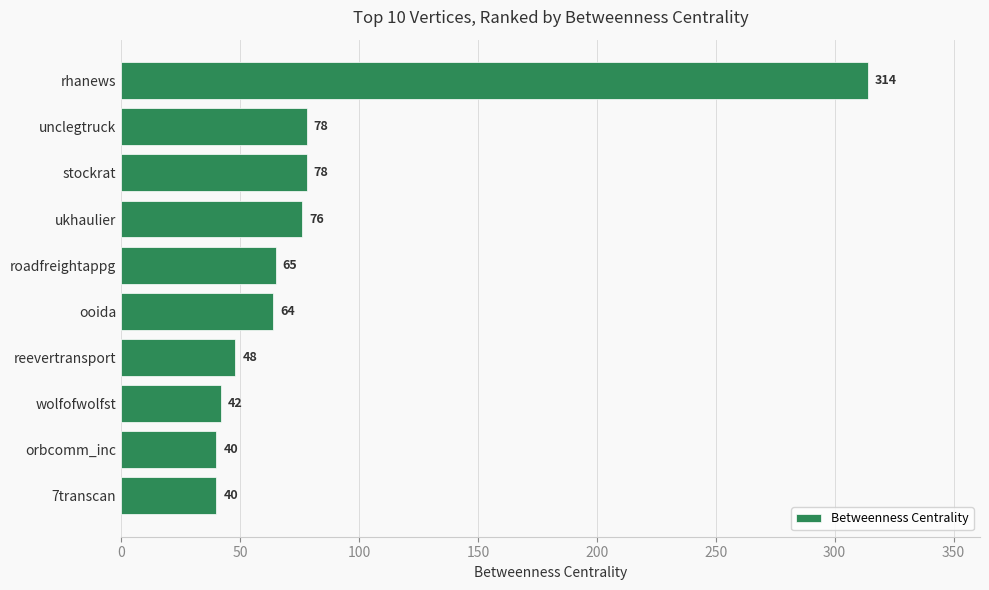

What is the sum of all values?

845